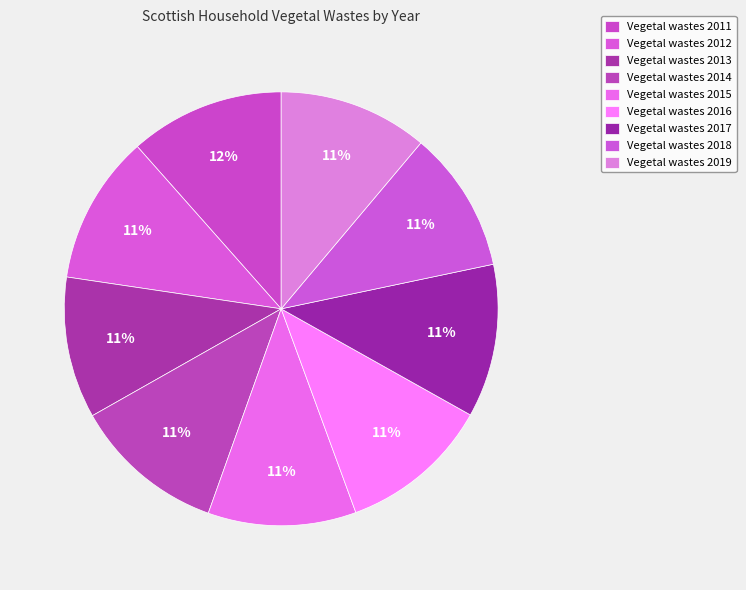

How many segments does this pie chart have?

9